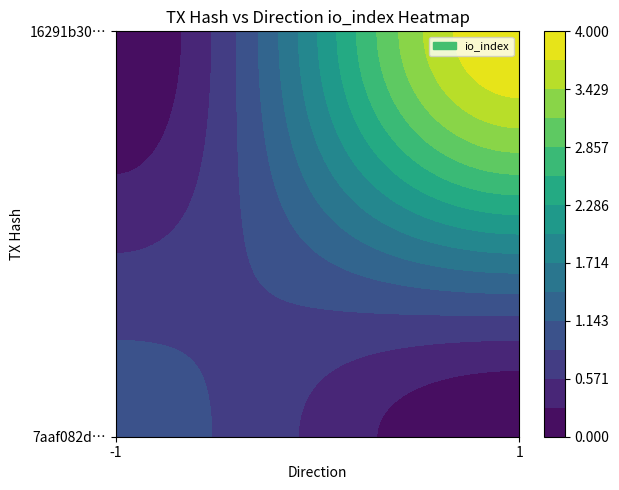

Reading right to left, list all the values displayed in this chart.

7aaf082d5e43e438ea0e920495cf9513dff9d3c: io_index=1	direction=-1
16291b30bfcacfe052517673a29d0f4aa8850bd: io_index=4	direction=1